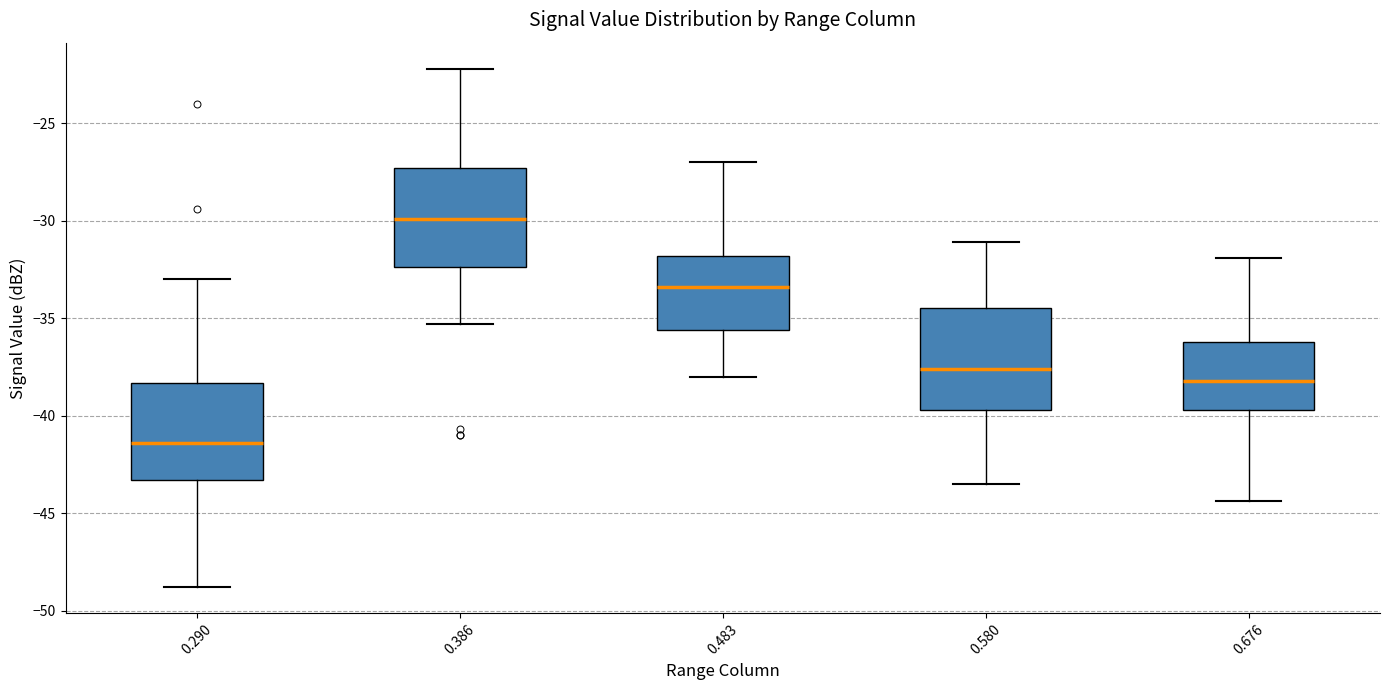

Reading left to right, read every box against the y-axis: the position of its median line, the range the box covers, and the ends of its whiskers. The values are not printed on the chart, so give them approximately, as read against the axis.

0.290: median -41.5, box -43.5 to -38.5, whiskers -49.0 to -33.0
0.386: median -30.0, box -32.5 to -27.5, whiskers -35.5 to -22.0
0.483: median -33.5, box -35.5 to -32.0, whiskers -38.0 to -27.0
0.580: median -37.5, box -39.5 to -34.5, whiskers -43.5 to -31.0
0.676: median -38.0, box -39.5 to -36.0, whiskers -44.5 to -32.0